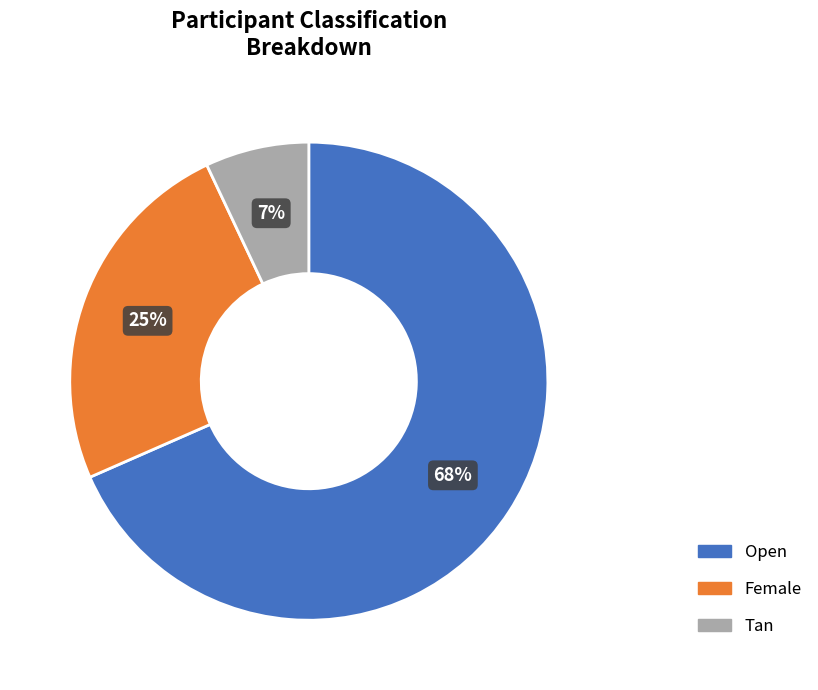

Which has a higher value, Tan or Female?

Female